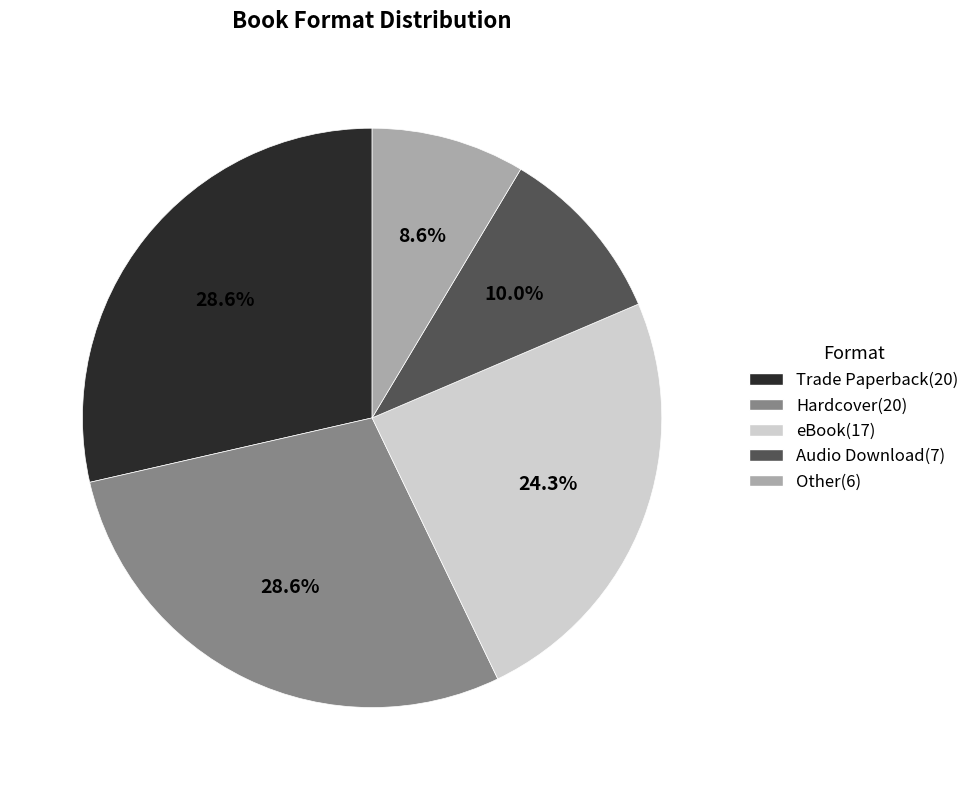

How many segments does this pie chart have?

5